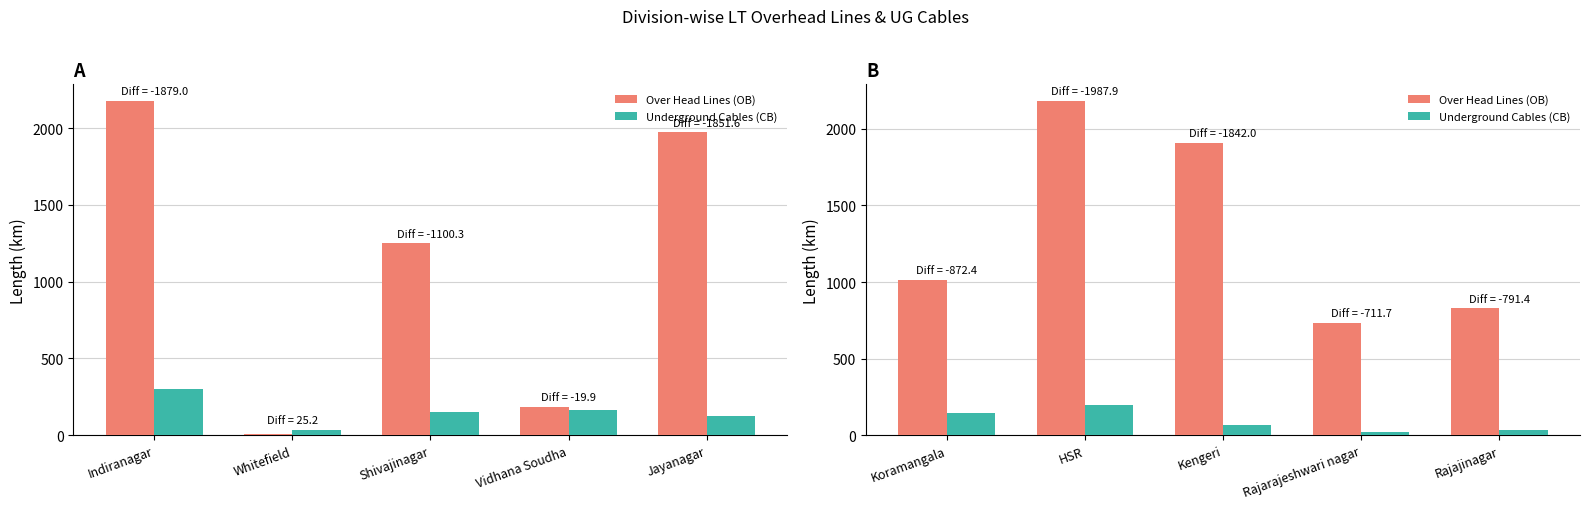

What is the greatest value displayed?

2182.2